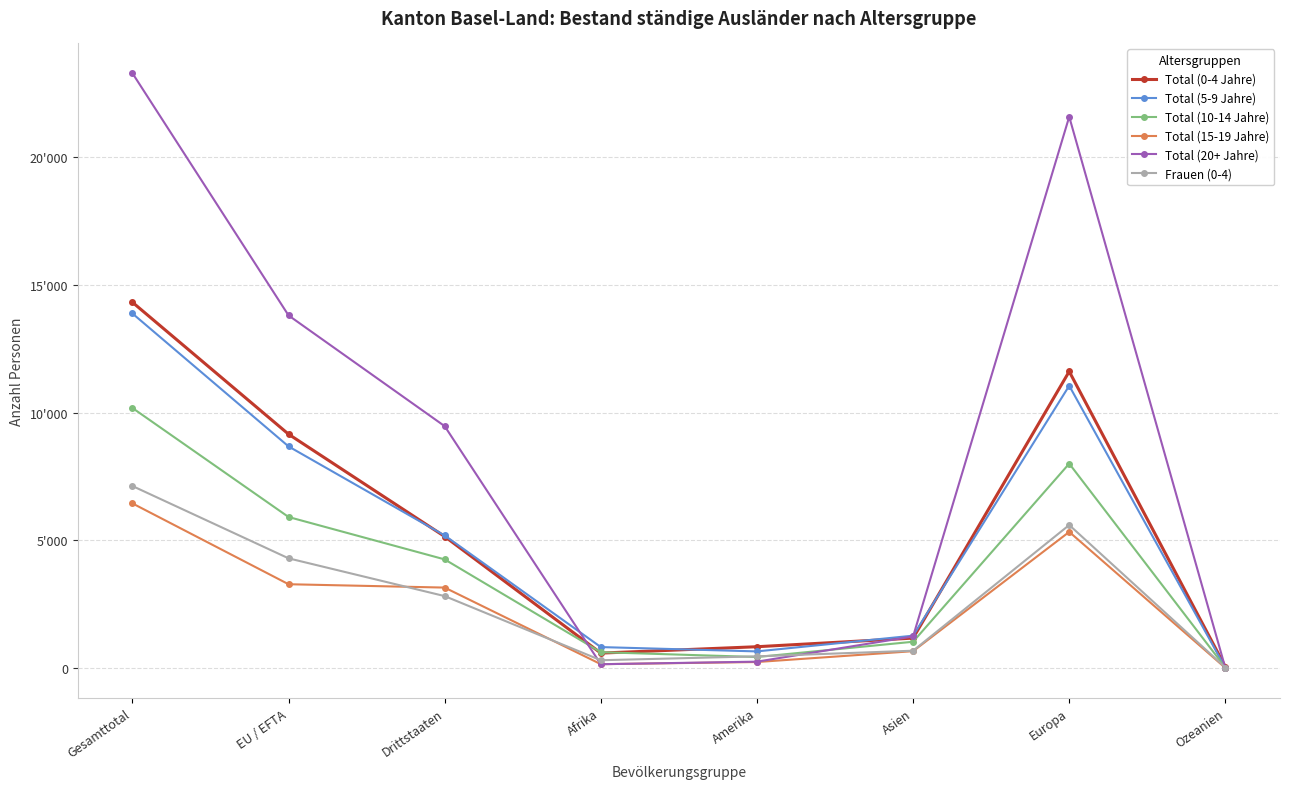

At how many categories does at least one series exceed 2278?

4